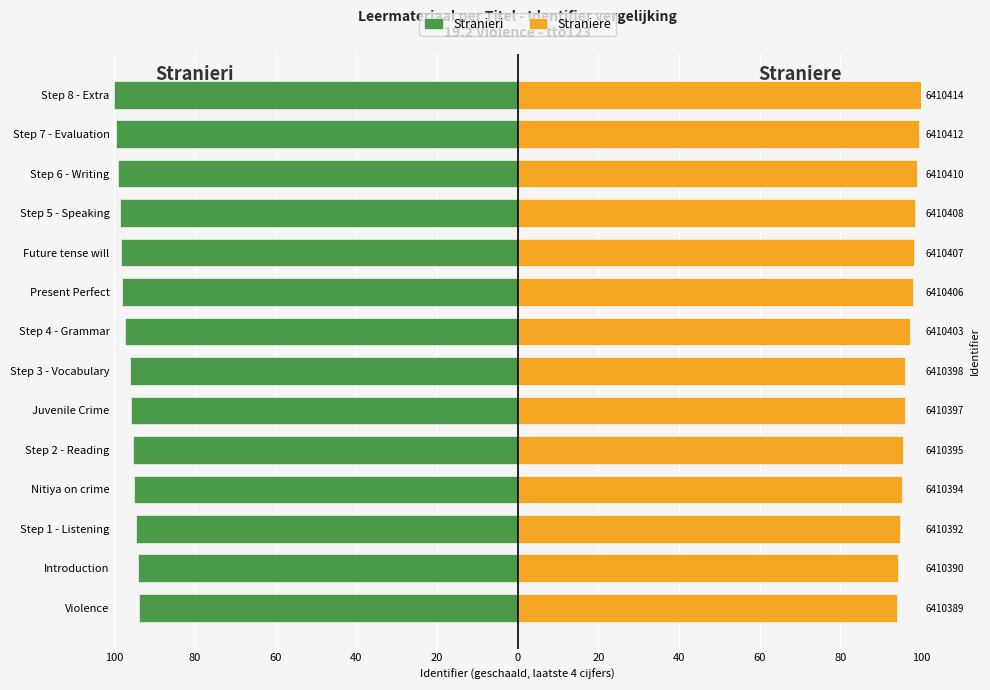

What is the maximum value for Straniere?

100.0